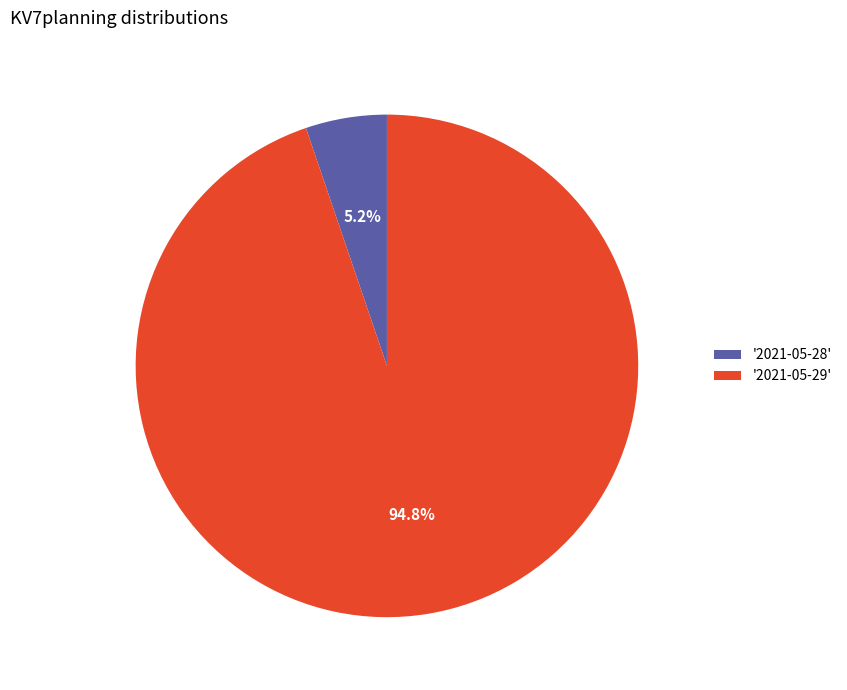

Is there a majority slice in this chart?

Yes